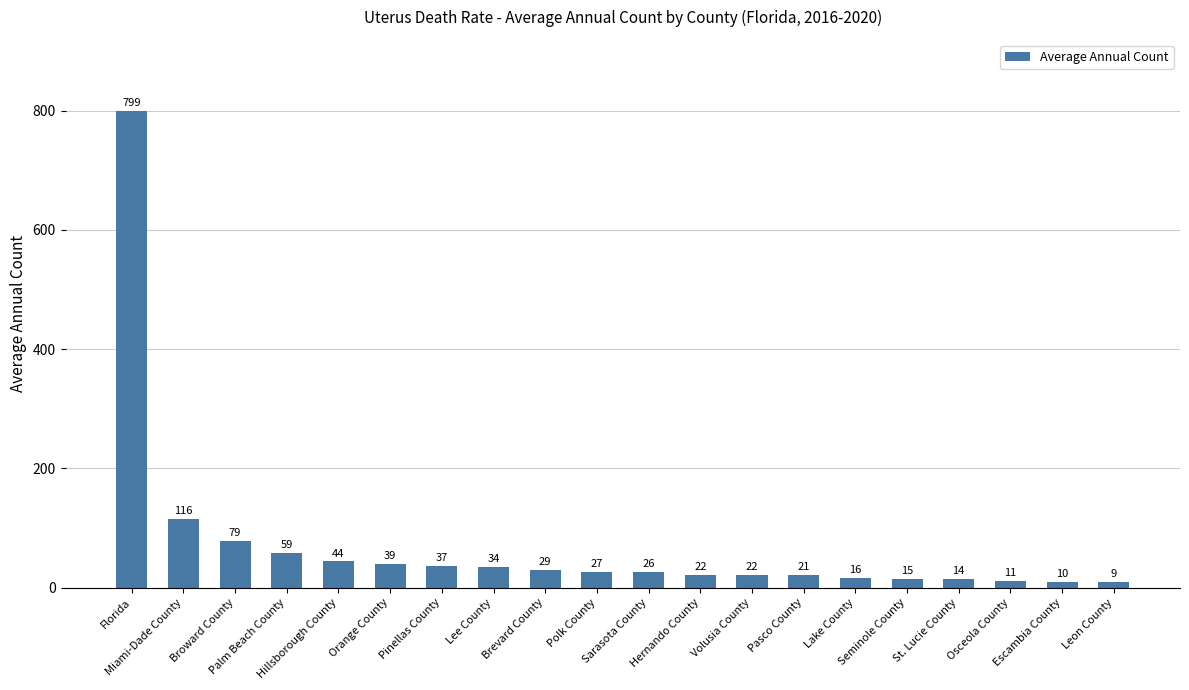

What is the smallest value displayed?

9